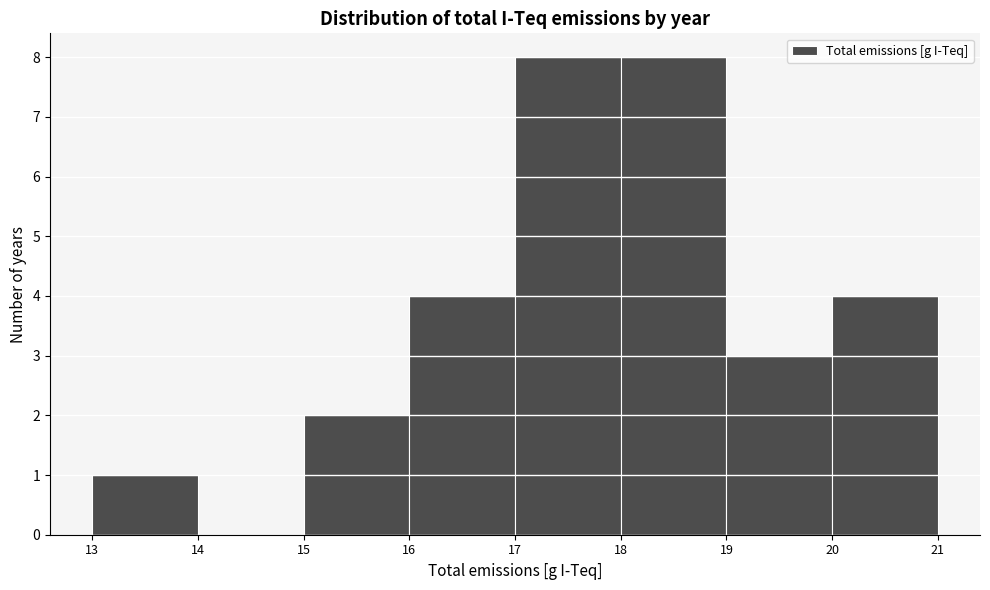

What is the height of the bar covering 15 to 16 on the x-axis? The values are not printed on the chart, so give them approximately, as read against the axis.

2